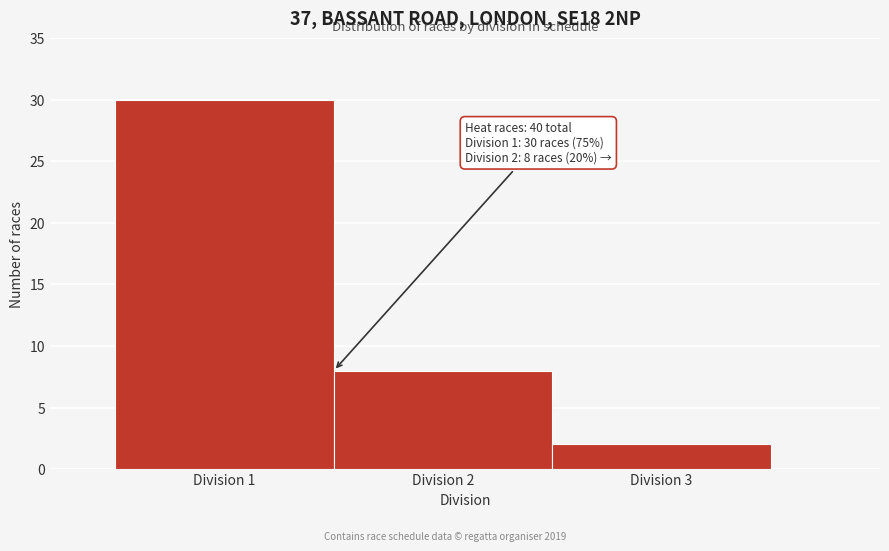

Which range on the x-axis has the tallest bar?

0.5 to 1.5